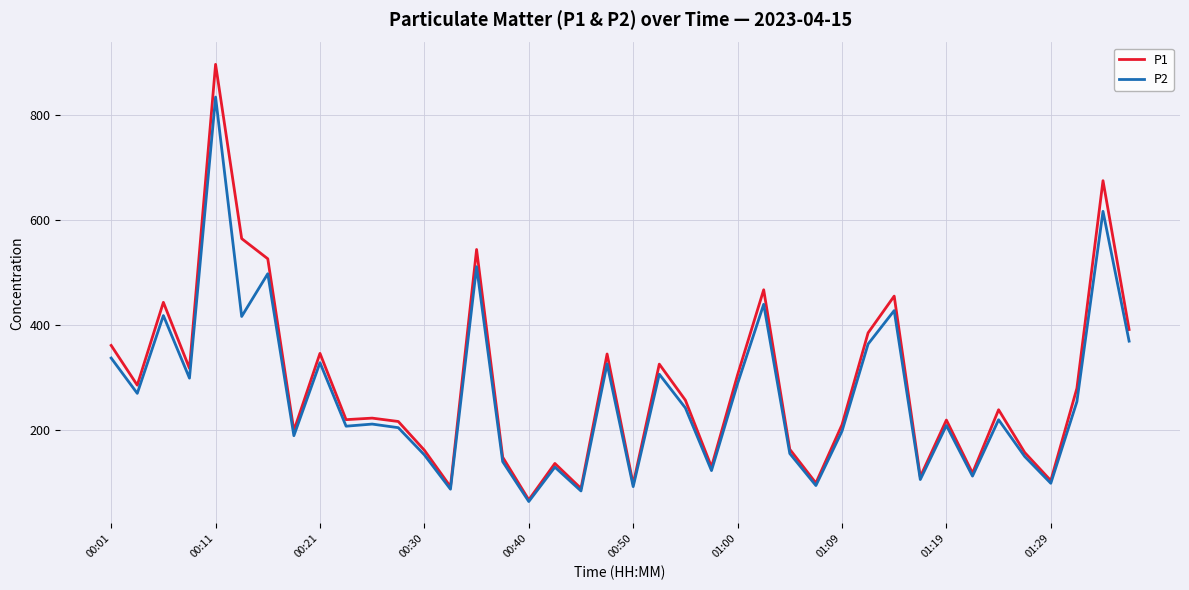

Which series has the widest spread of values?

P1